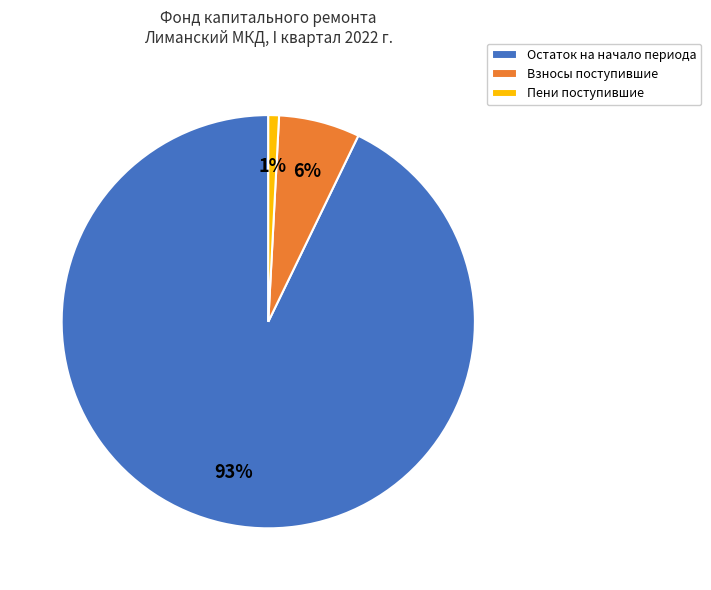

How many slices are in this pie chart?

3